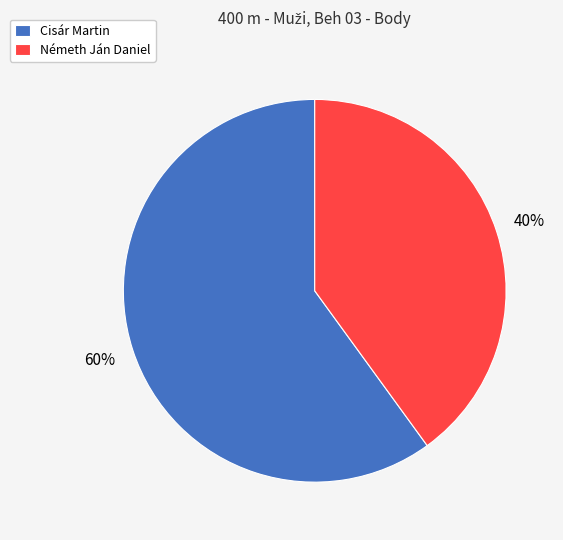

Is there any slice that represents more than half of the pie?

Yes